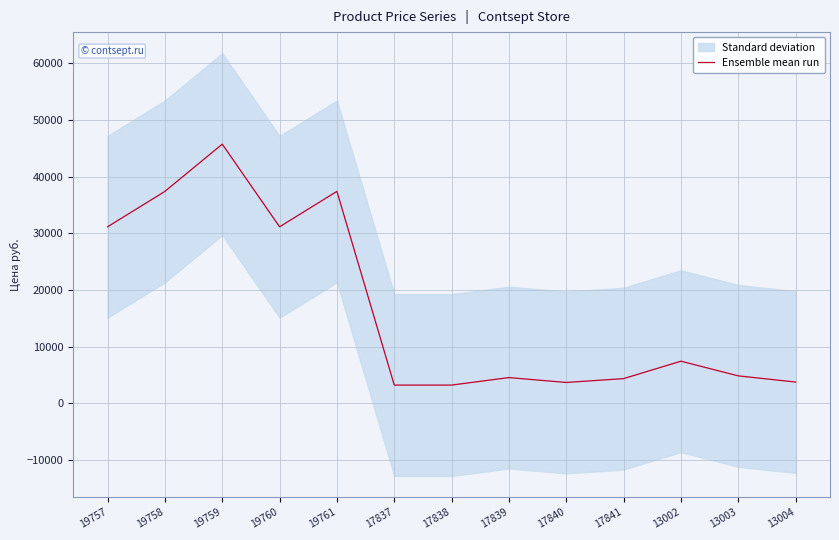

Where is the data nearest to the value 24482?

19757